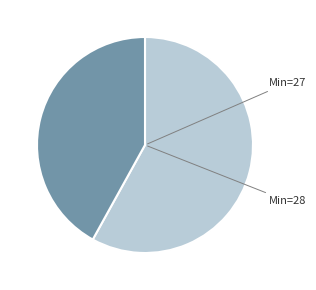

Is there a majority slice in this chart?

Yes